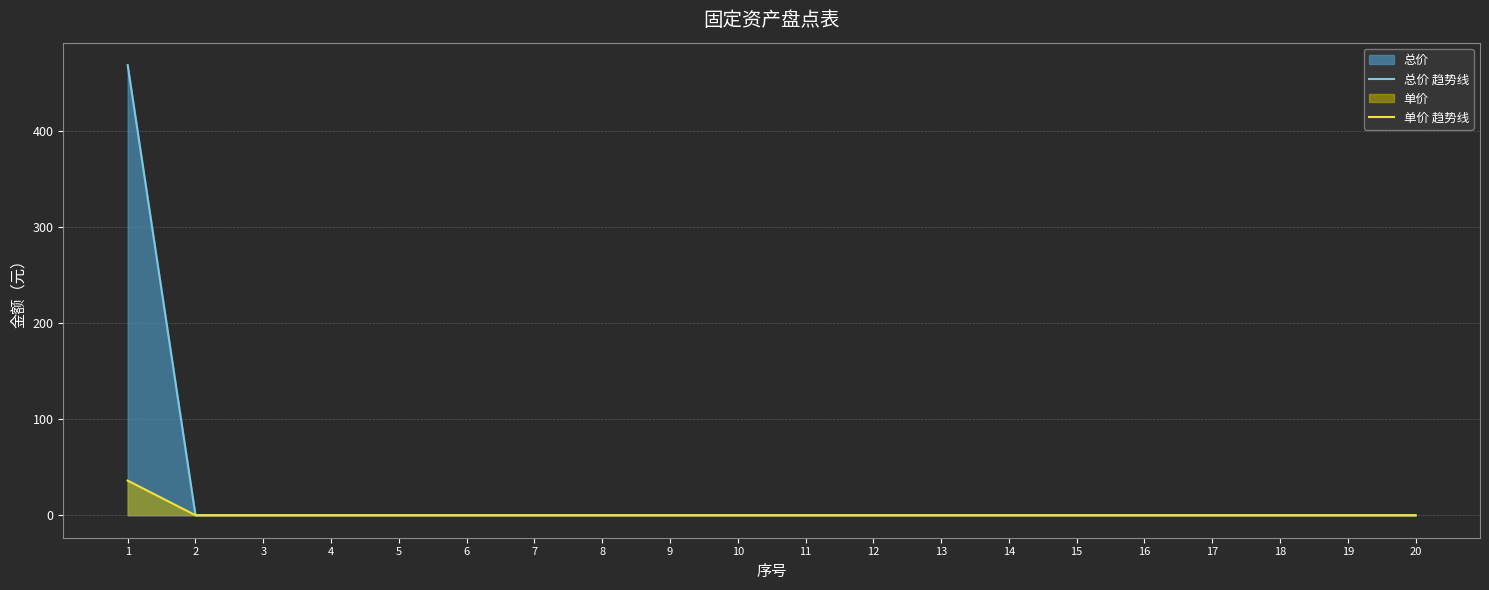

What is the maximum value shown in the chart?

468